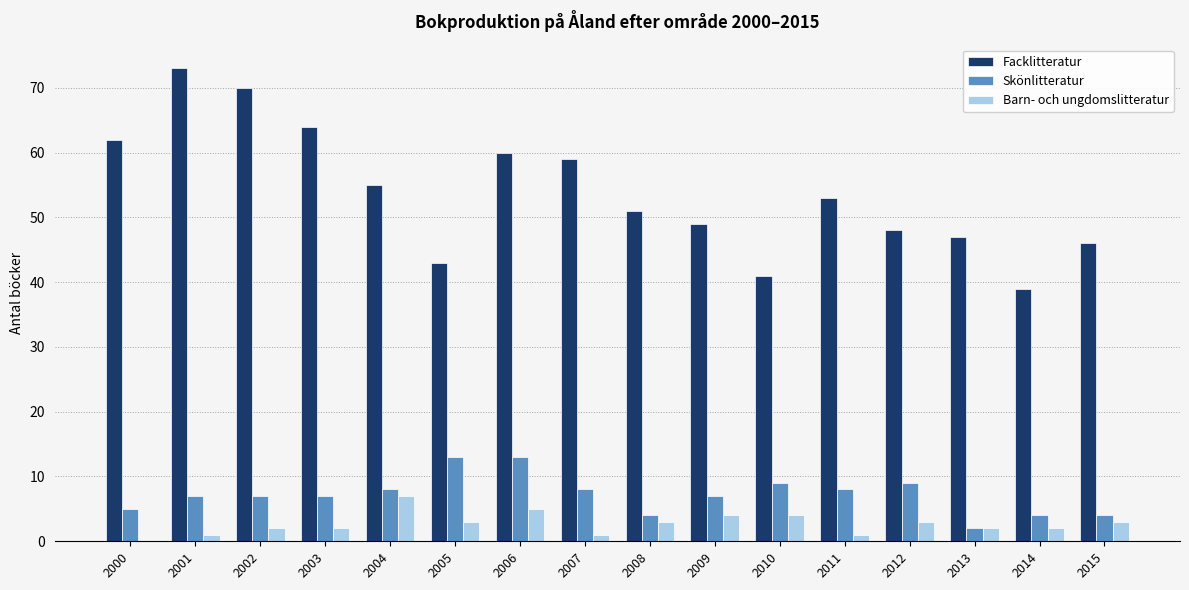

What are all the series names shown in the legend?

Facklitteratur, Skönlitteratur, Barn- och ungdomslitteratur